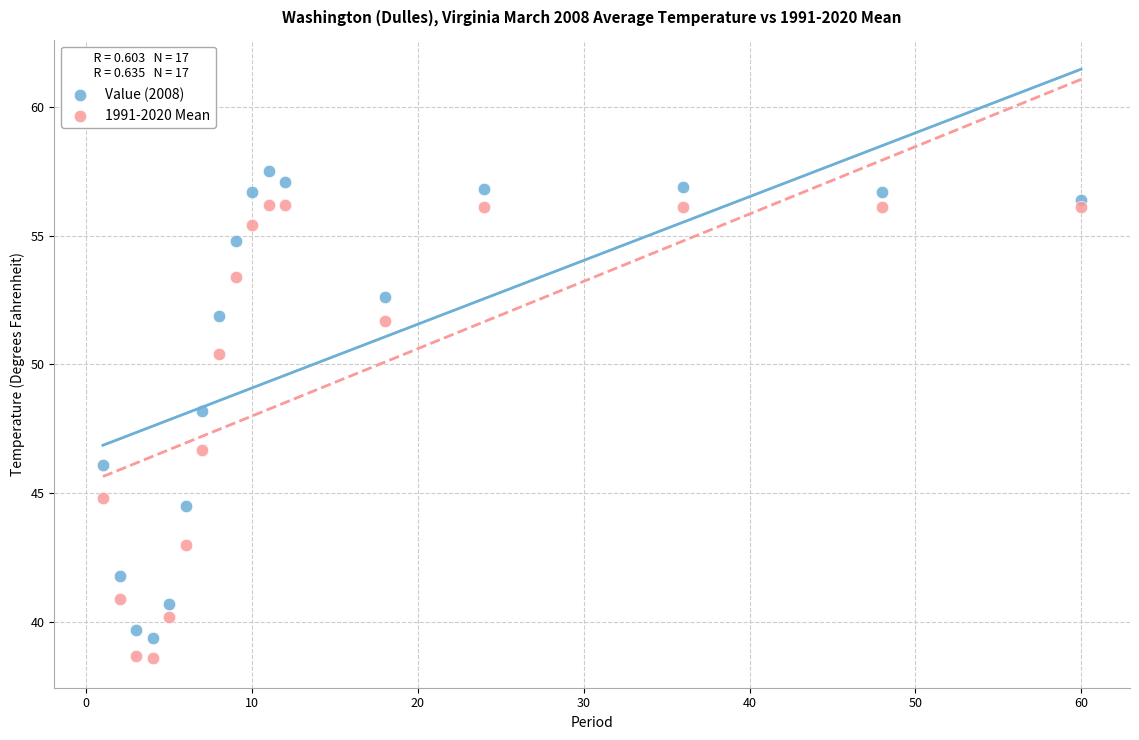

What is the X range (max minus min) for the scatter plot?

59.0